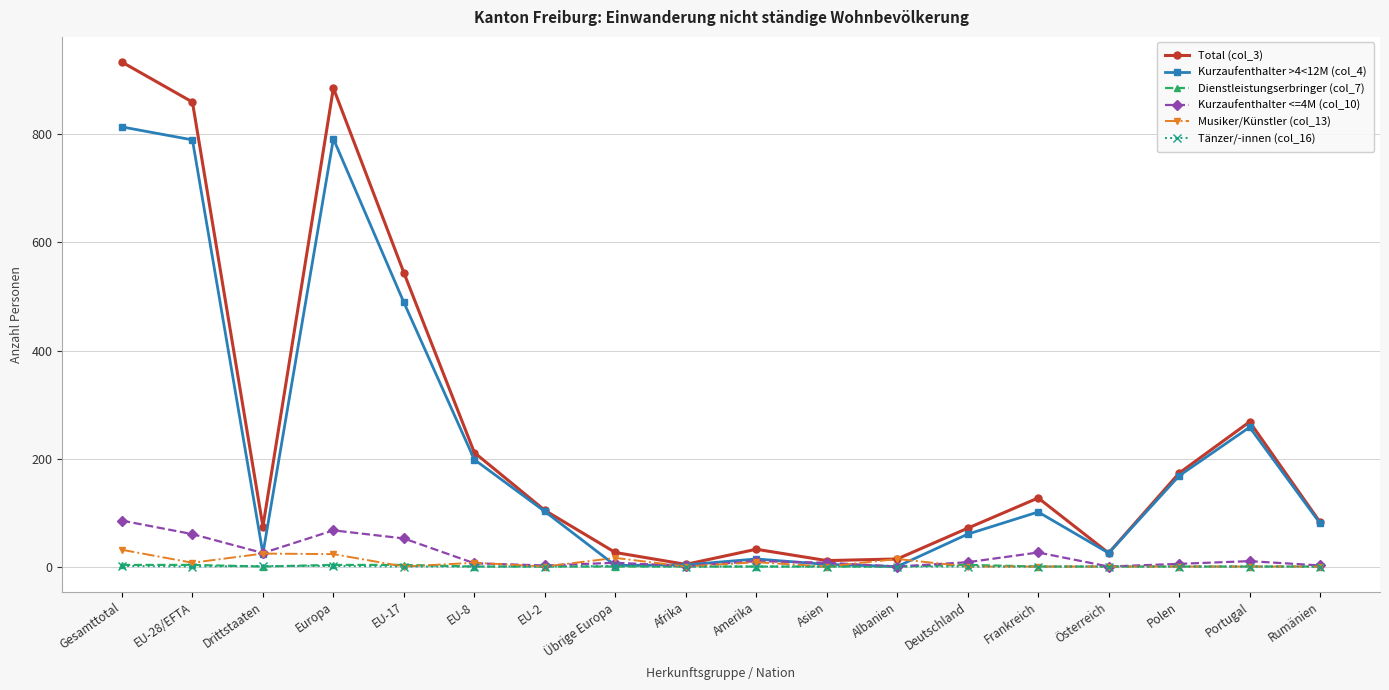

In Kurzaufenthalter >4<12M (col_4), how many points are lower than both neighbors (excluding endpoints)?

4